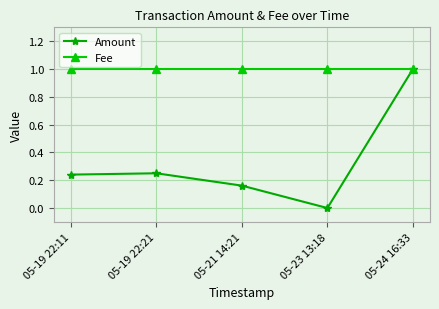

The value of Amount at 05-21 14:21 is 0.1. True or false?

False